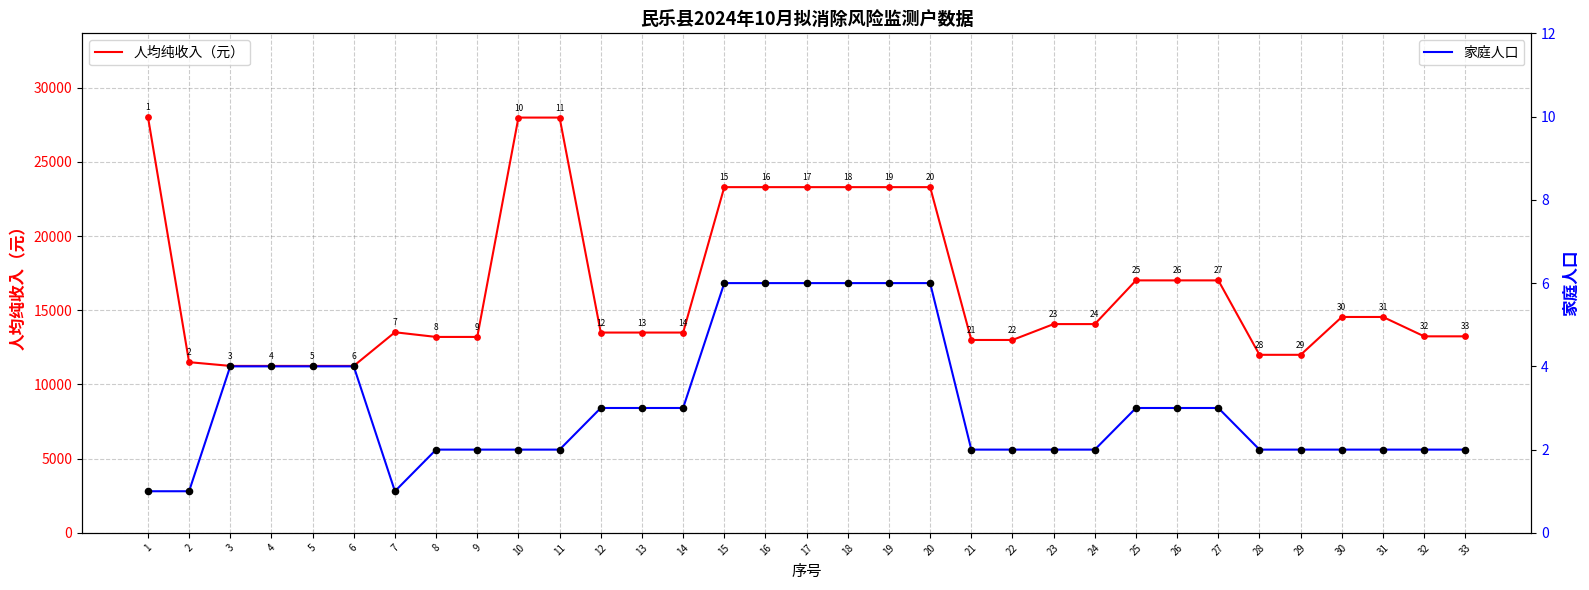

Which series reaches the maximum Y coordinate?

人均纯收入（元）